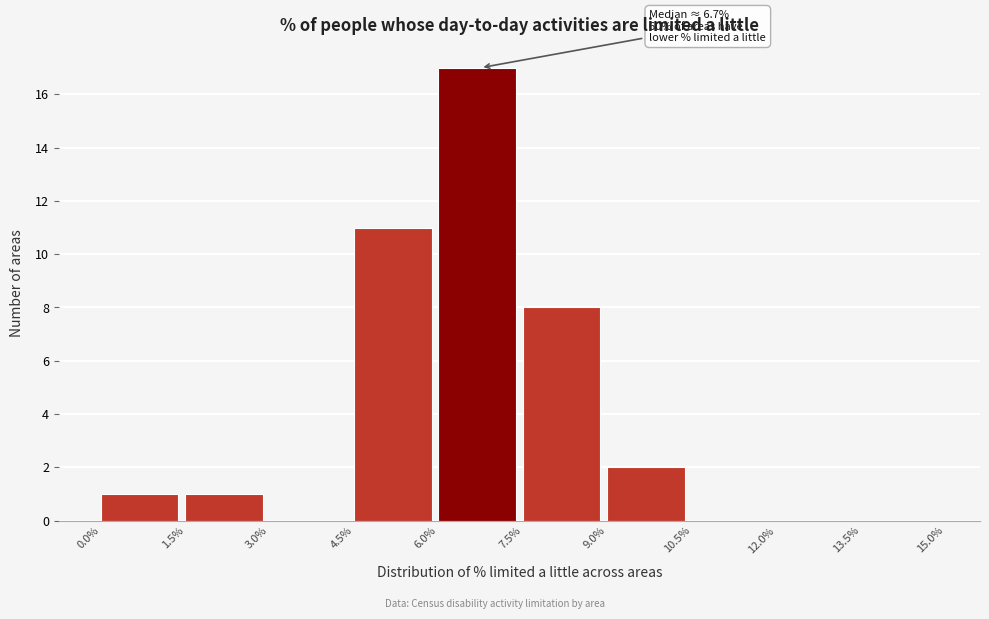

Which range on the x-axis has the tallest bar?

6.0% to 7.5%